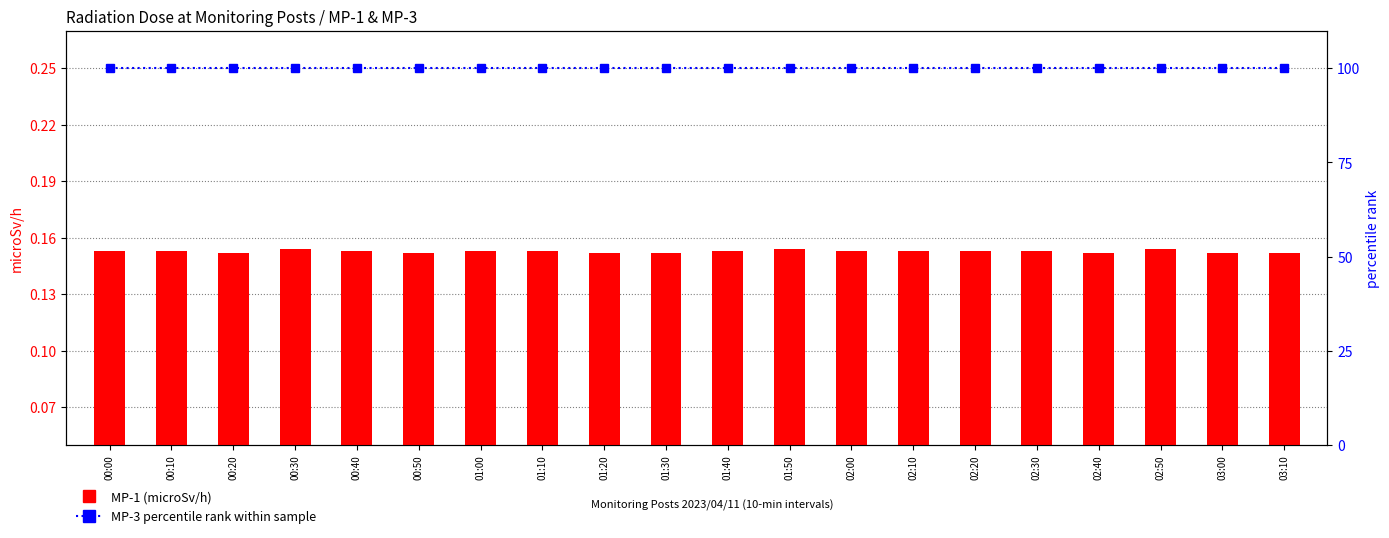

List the series in order of their peak value, highest first.

MP-3 percentile rank within sample, MP-1 (microSv/h)